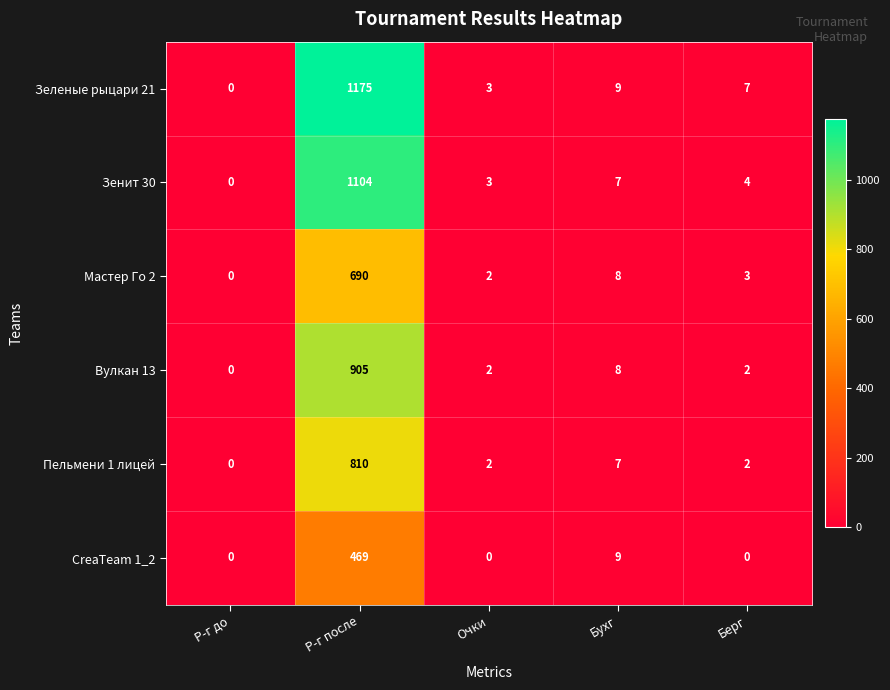

At which label is Мастер Го 2 closest to 345?

Бухг